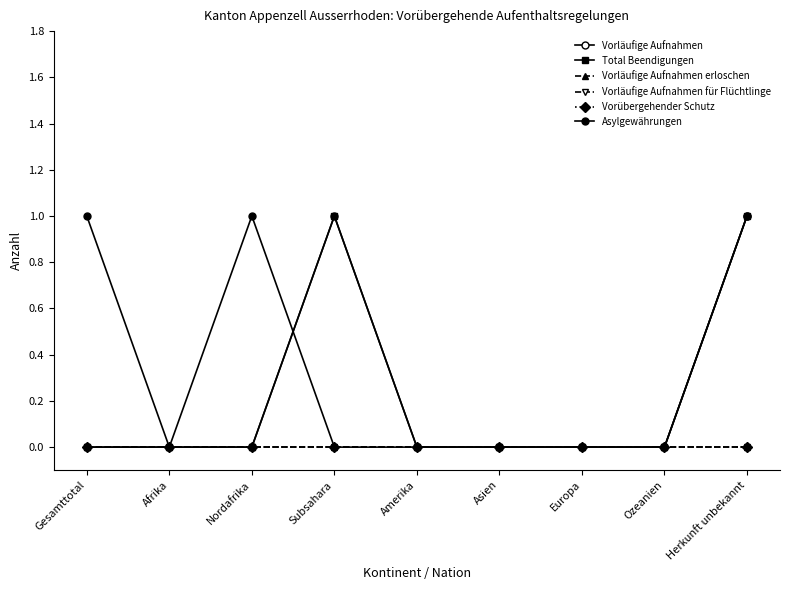

True or false: Vorläufige Aufnahmen für Flüchtlinge has a value of 0 at Europa.

True